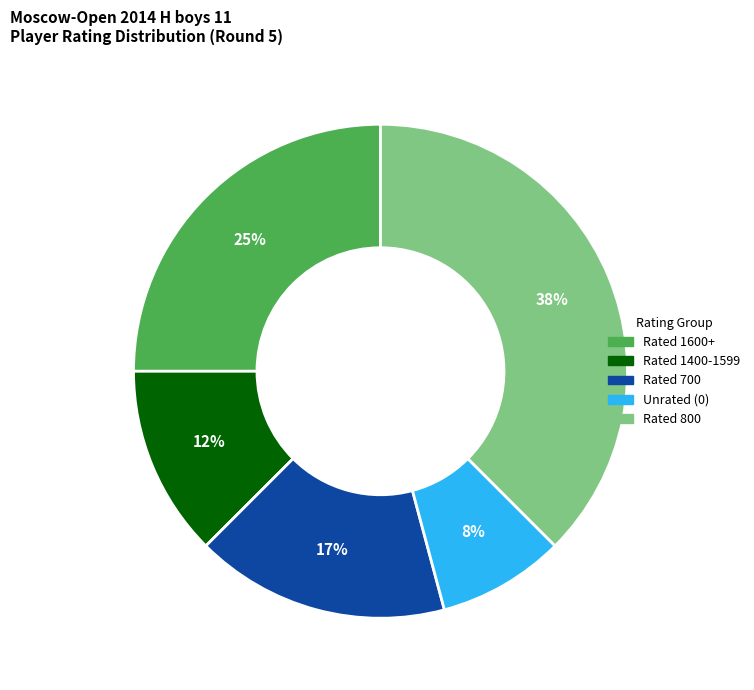

Is there any slice that represents more than half of the pie?

No